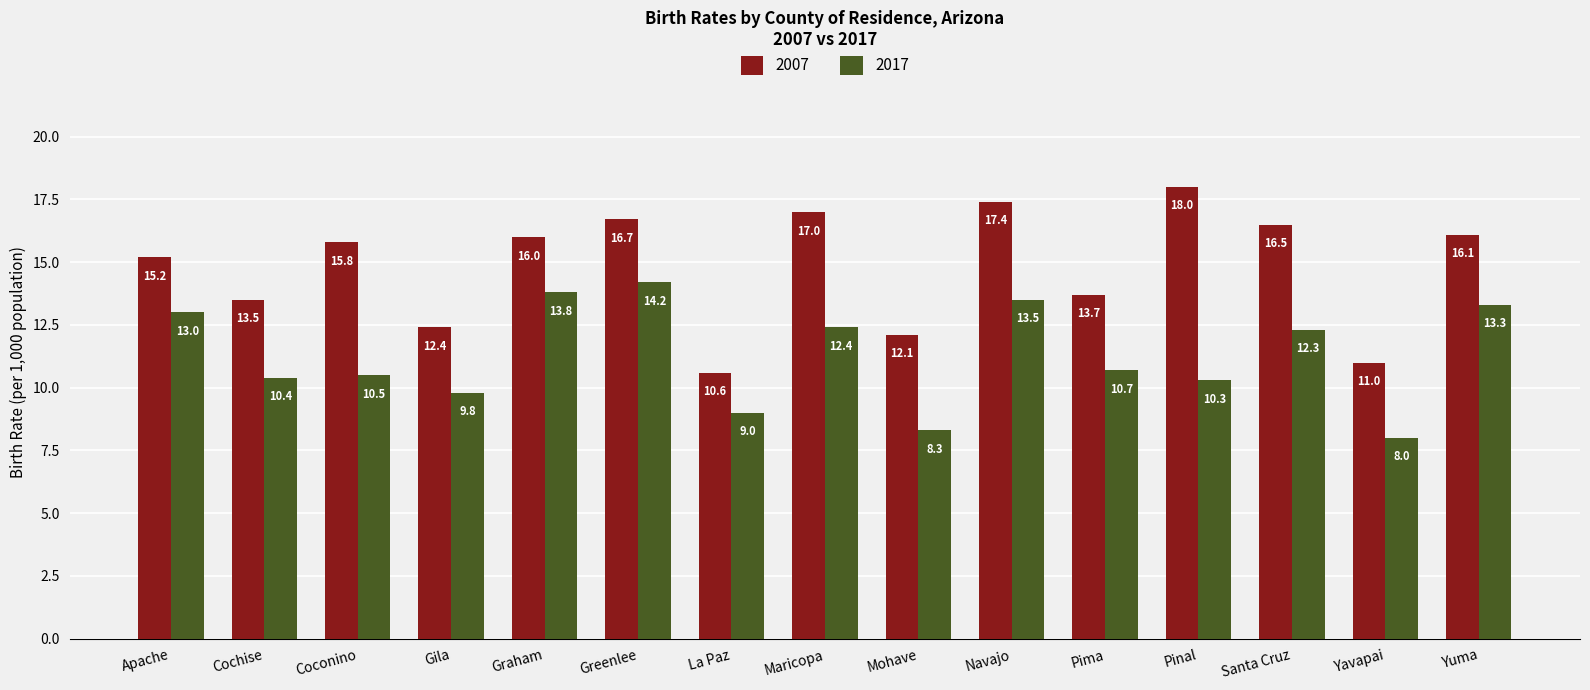

How many distinct data groups are displayed?

2